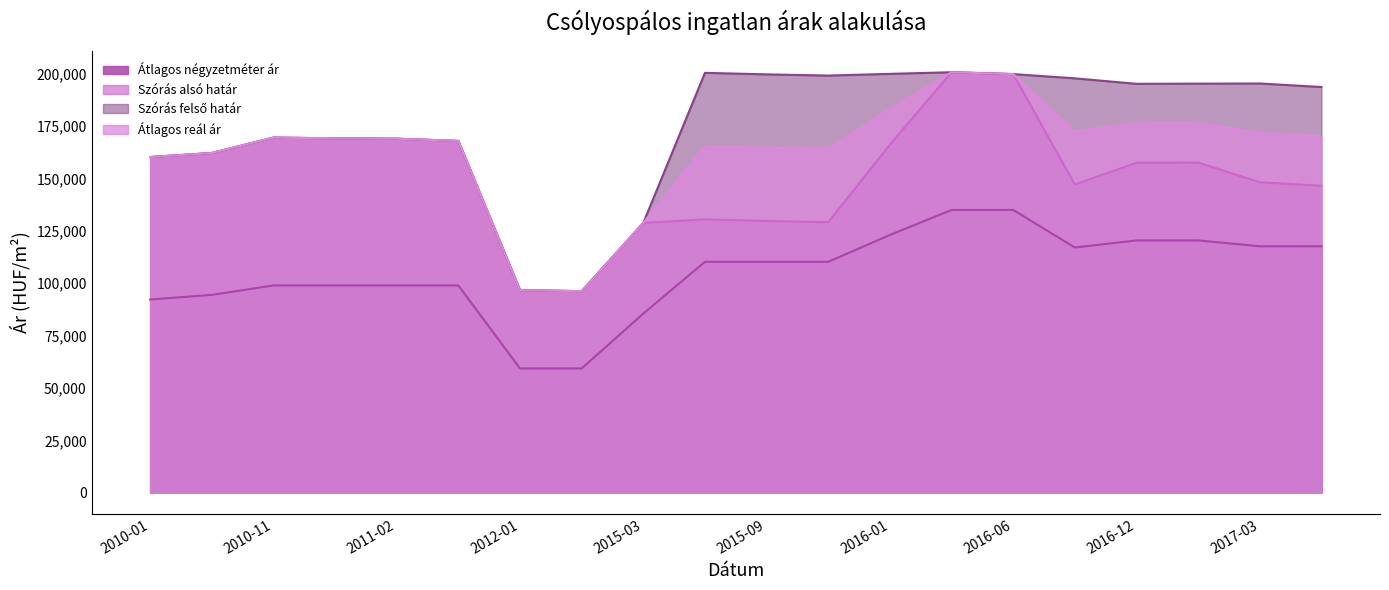

What position from the right is 2010-11?

18